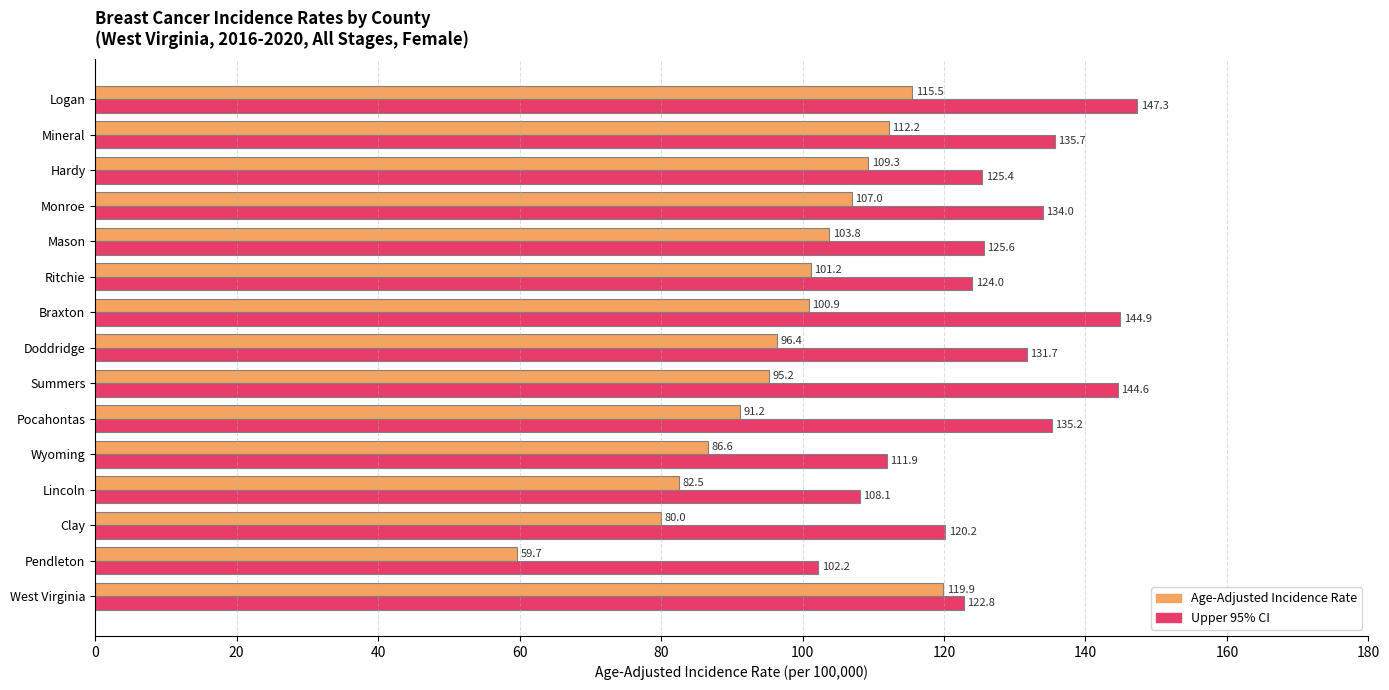

Where is Age-Adjusted Incidence Rate nearest to the value 89?

Pocahontas